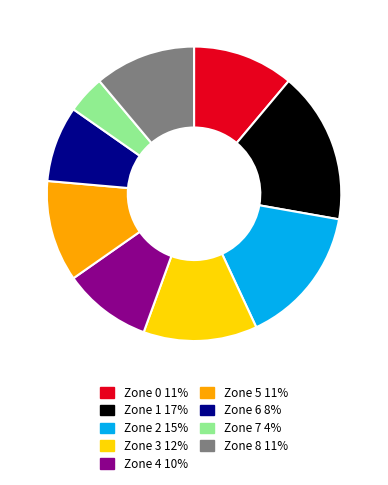

Which category has the biggest portion of the pie?

Zone 1